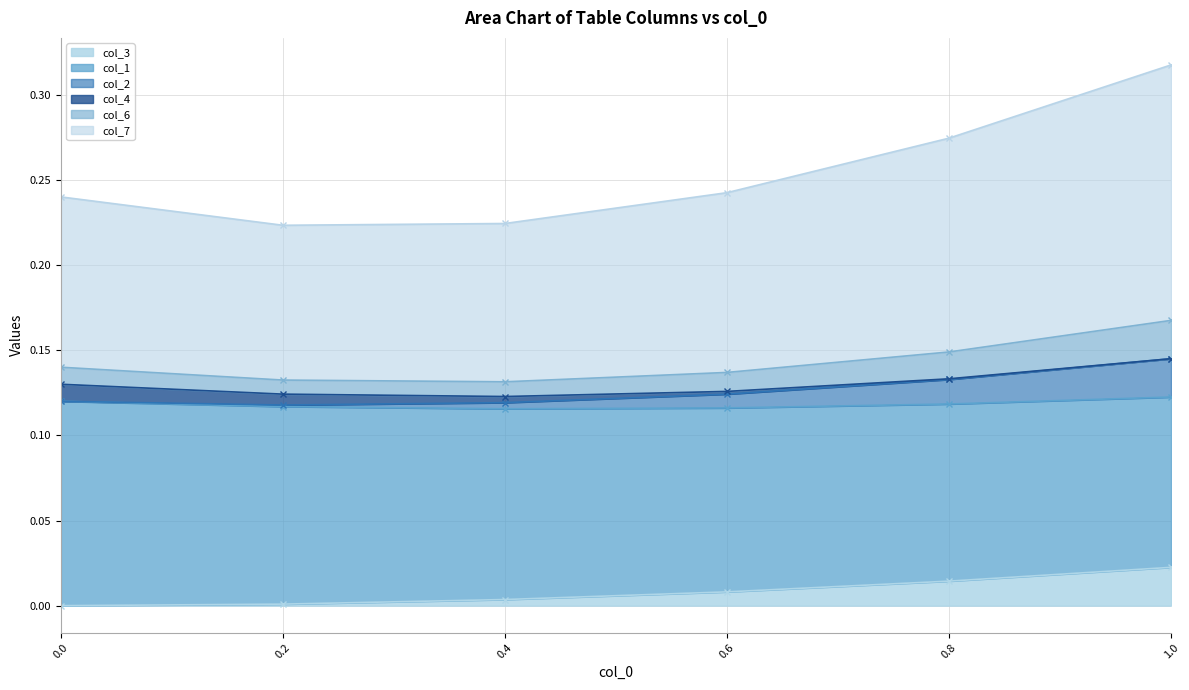

Which has a higher value, 0.8 or 0.2?

0.8